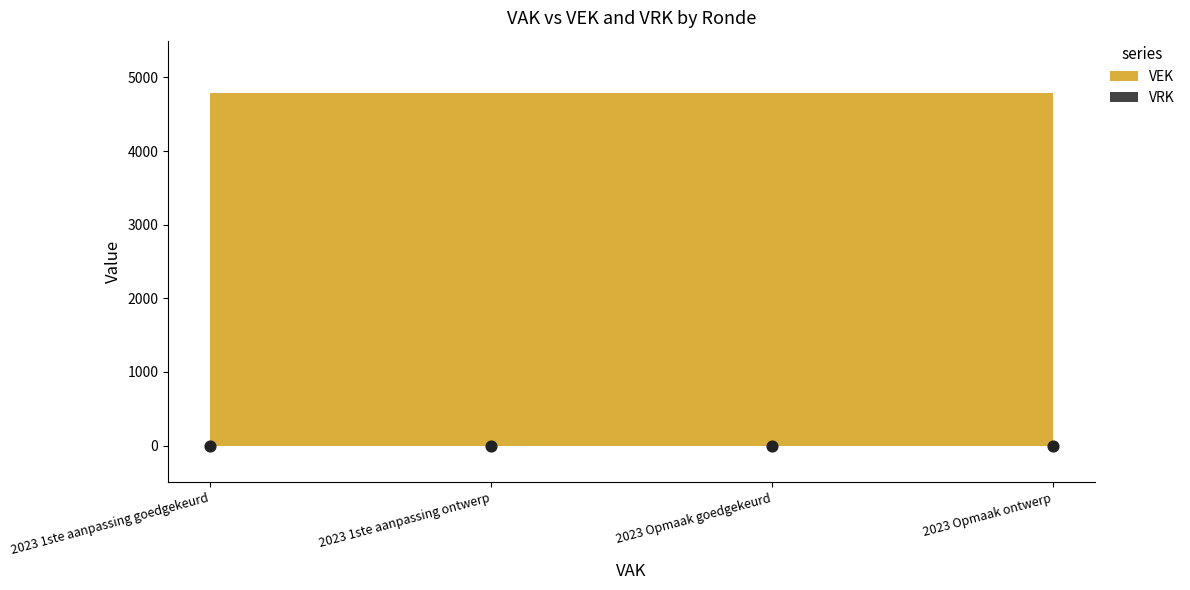

Is the value of VEK at 2023 1ste aanpassing ontwerp greater than the value of VRK at 2023 Opmaak ontwerp?

Yes